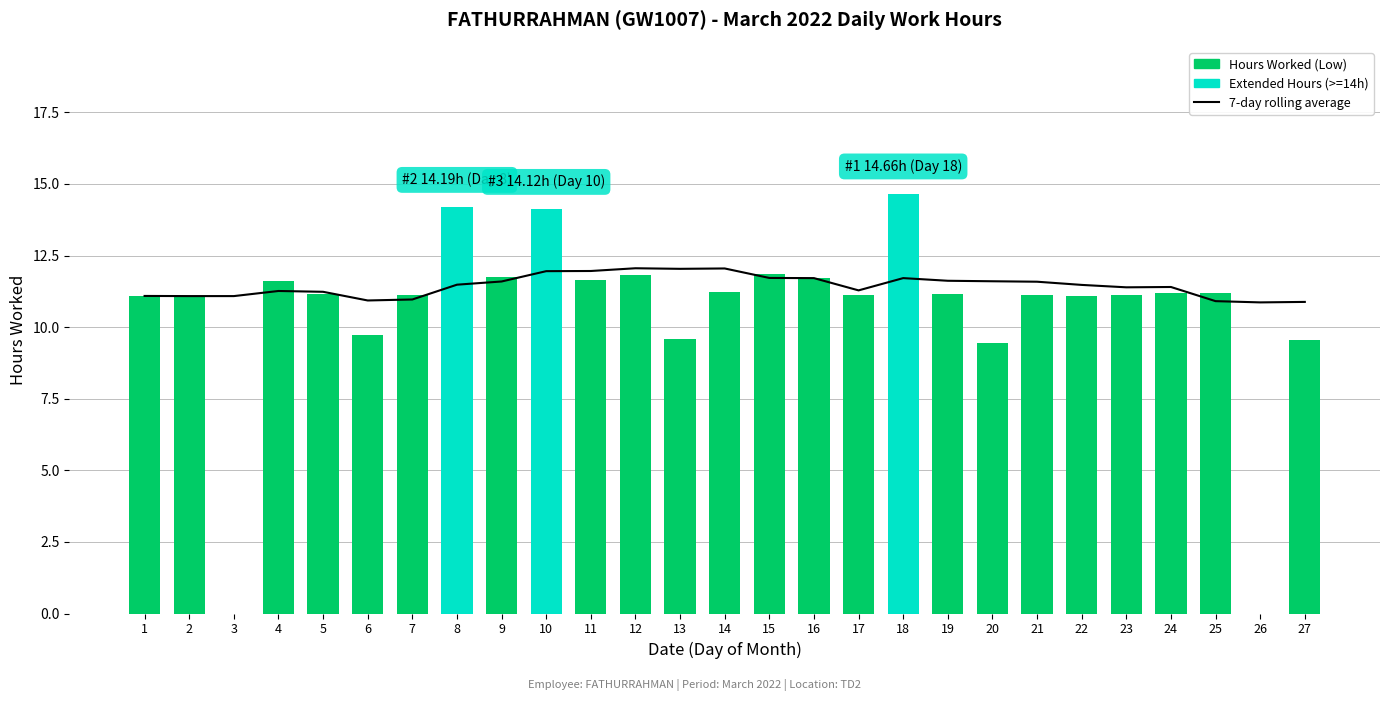

How many distinct data groups are displayed?

2